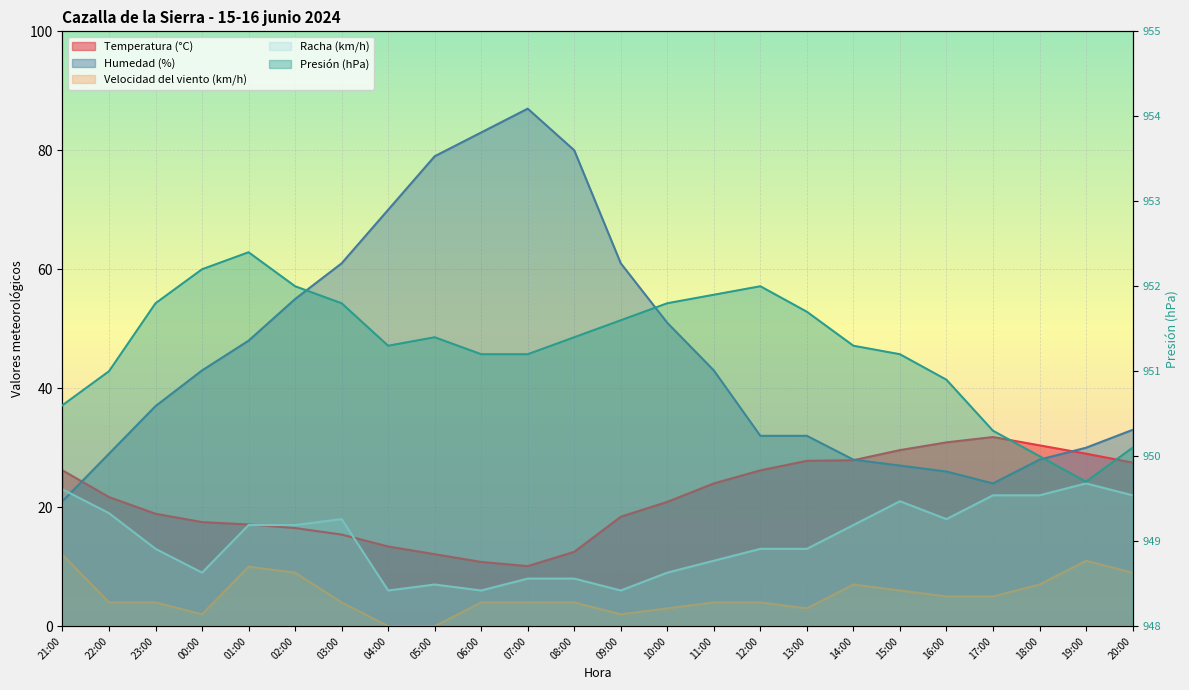

True or false: Humedad (%) has more than 0 interior local peaks.

True